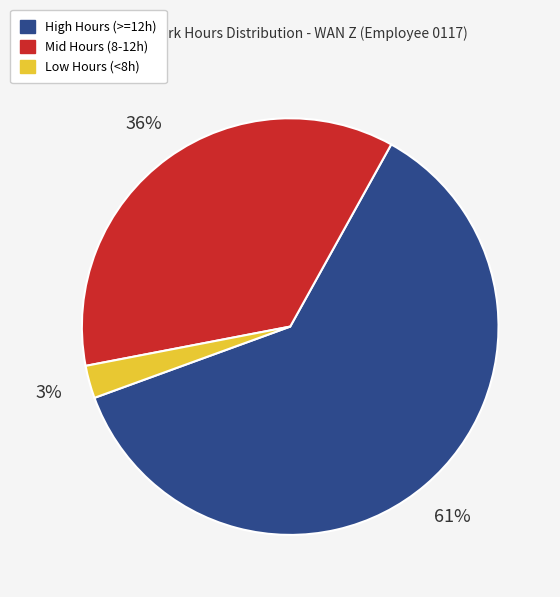

Combined, do Low Hours (<8h) and High Hours (>=12h) account for over 50%?

Yes